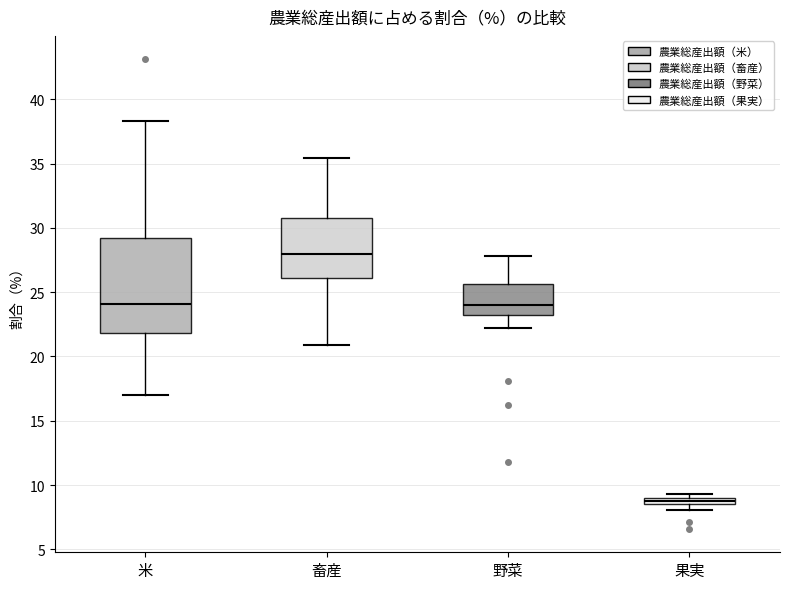

Where does the upper whisker of the box for 野菜 end on the y-axis? The values are not printed on the chart, so give them approximately, as read against the axis.

28.0